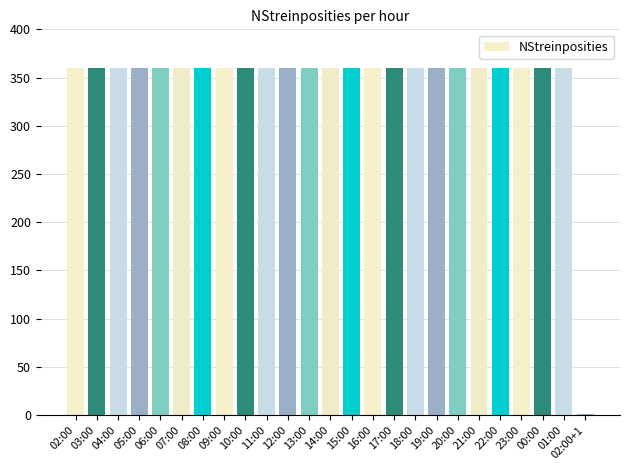

What is the greatest value displayed?

360